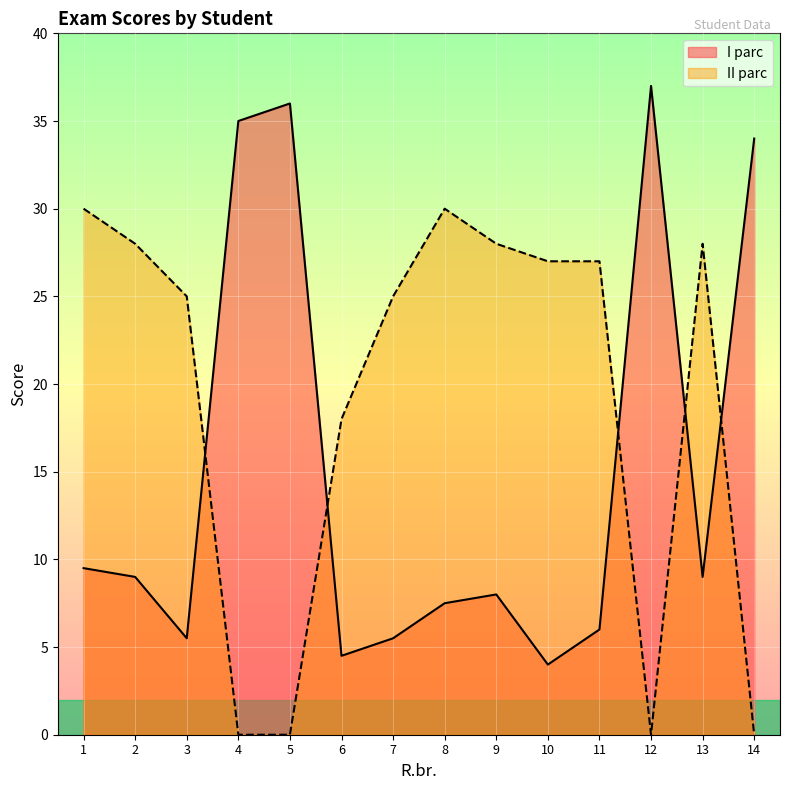

Between 7 and 9, which series saw the biggest shift?

II parc